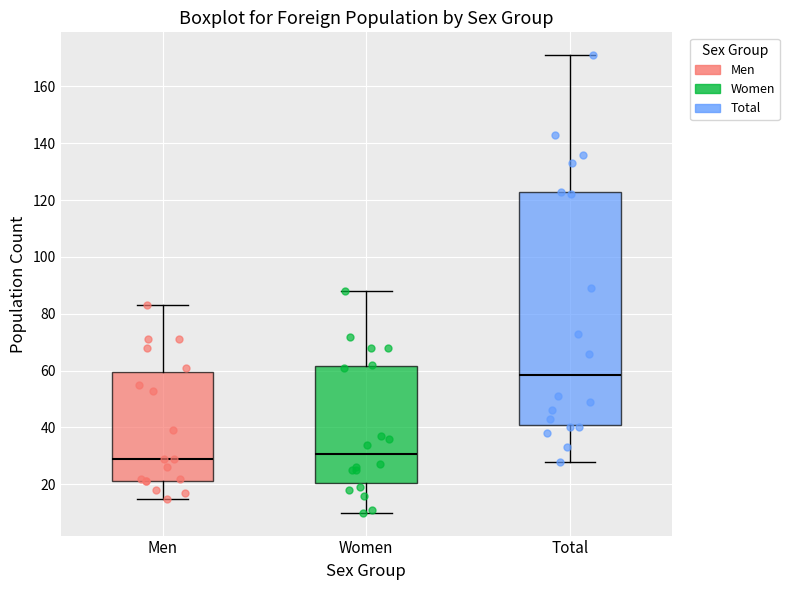

Reading left to right, read every box against the y-axis: the position of its median line, the range the box covers, and the ends of its whiskers. The values are not printed on the chart, so give them approximately, as read against the axis.

Men: median 30, box 22 to 60, whiskers 16 to 84
Women: median 30, box 20 to 62, whiskers 10 to 88
Total: median 58, box 40 to 122, whiskers 28 to 172